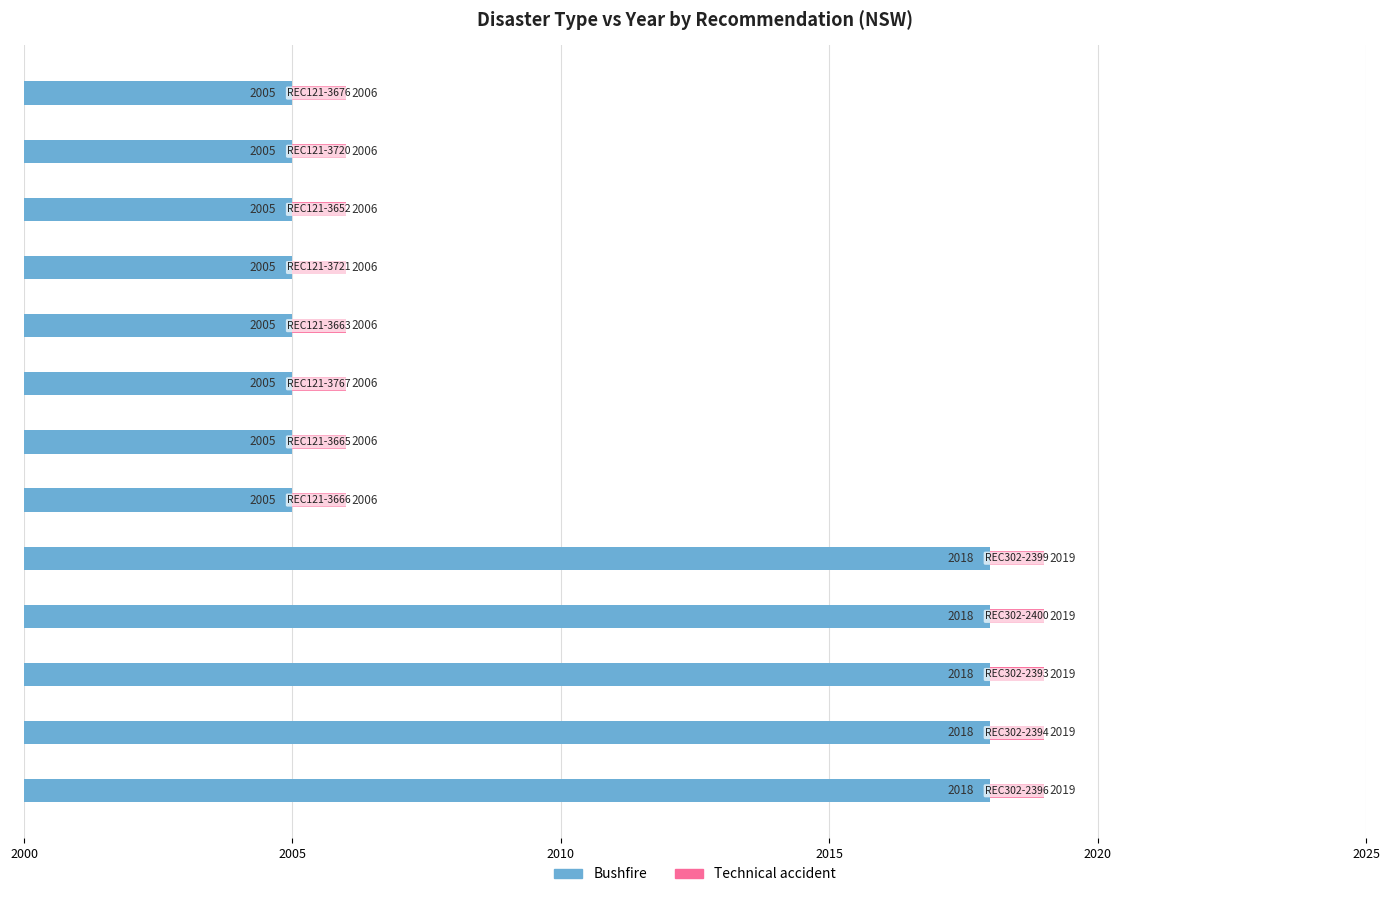

True or false: Bushfire (Year) has a value of 2018 at 2015.

True